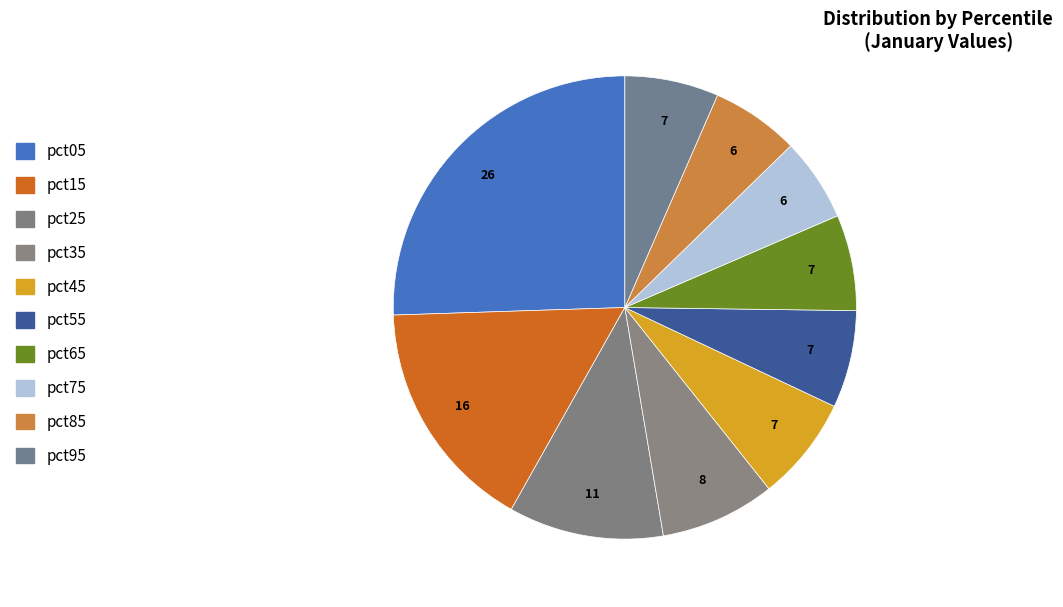

The pct45 slice represents 16% of the pie. True or false?

False